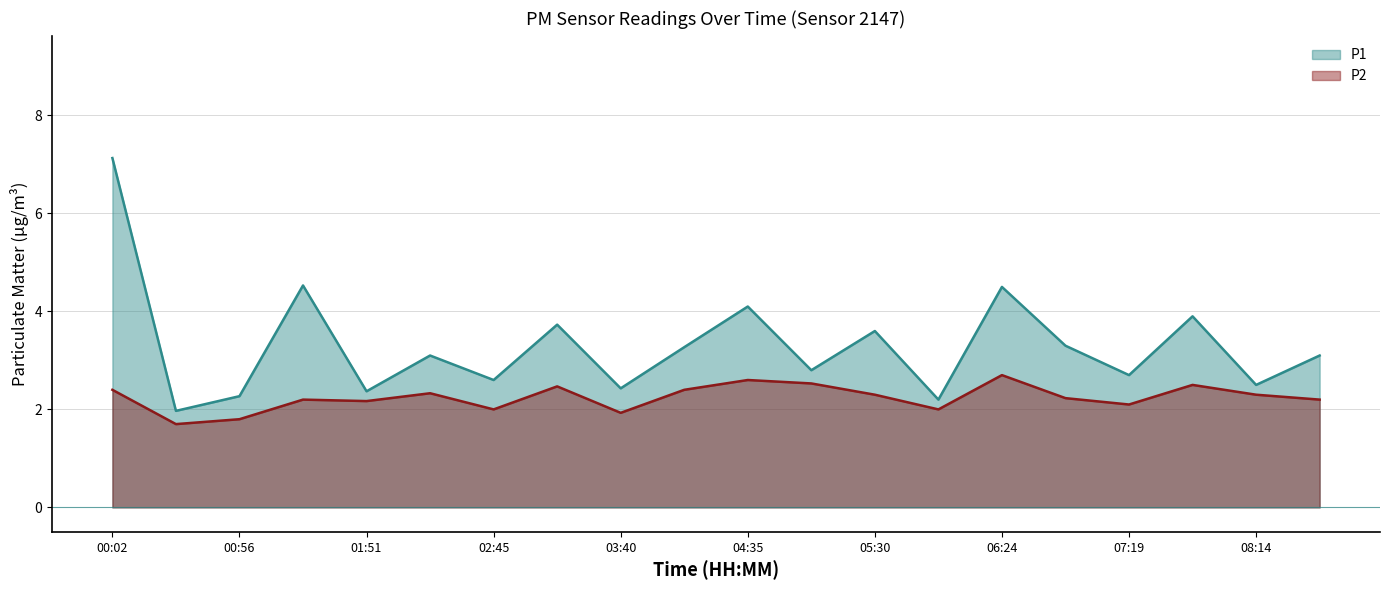

What is the lowest value of the P1 series?

2.0